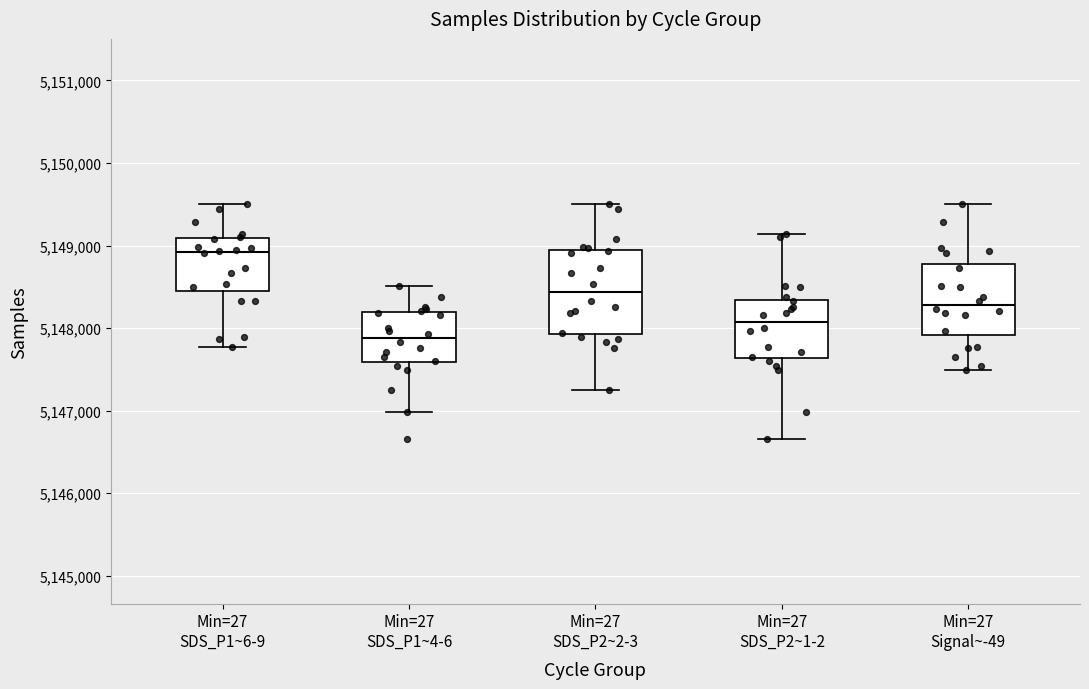

Which box is the tallest, from its lower edge to its upper edge?

Min=27 SDS_P2~2-3